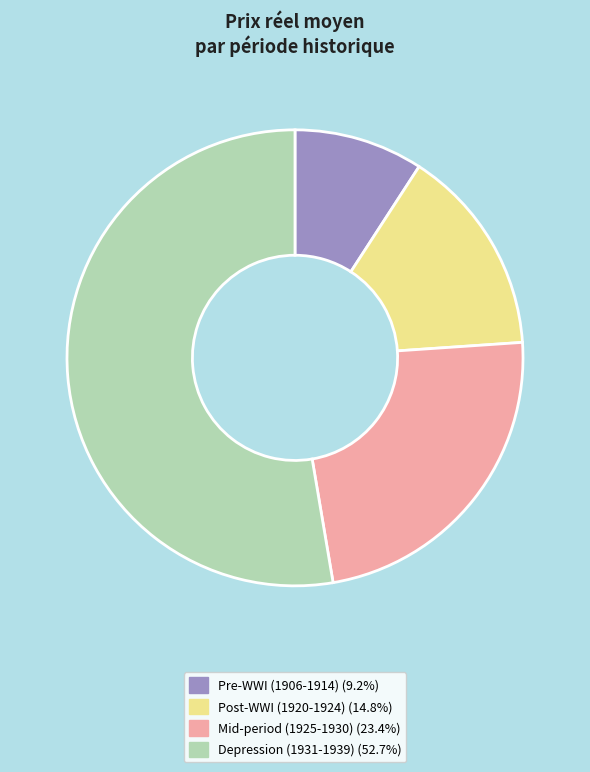

What is the ratio of the value at Pre-WWI (1906-1914) (9.2%) to the value at Post-WWI (1920-1924) (14.8%)?

0.6